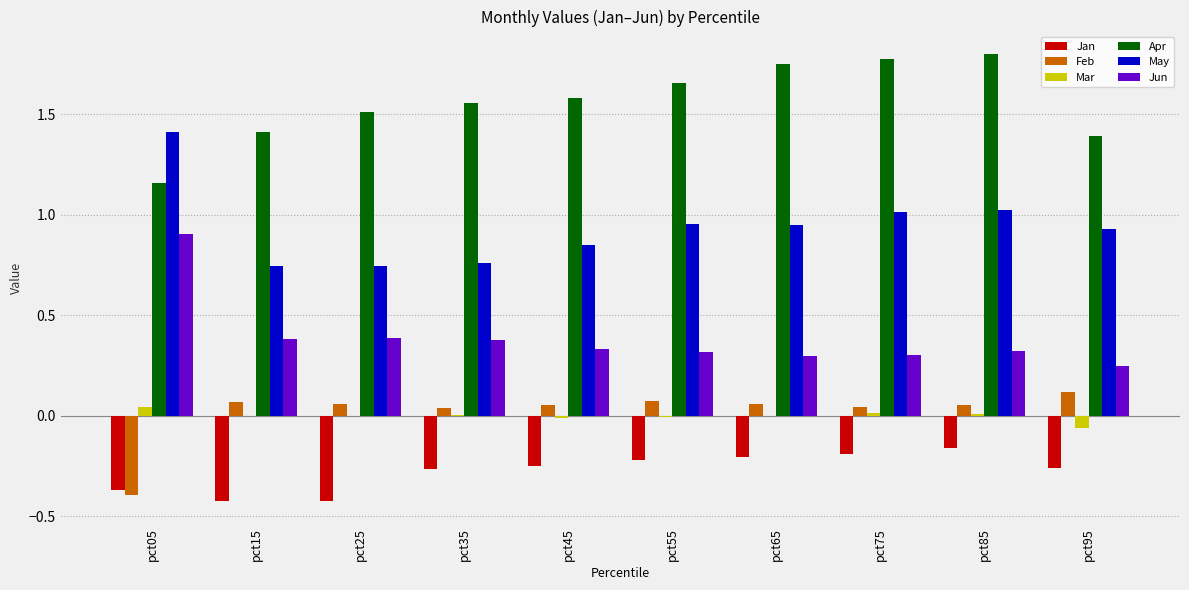

True or false: Jun has a value of 0.3 at pct55.

True